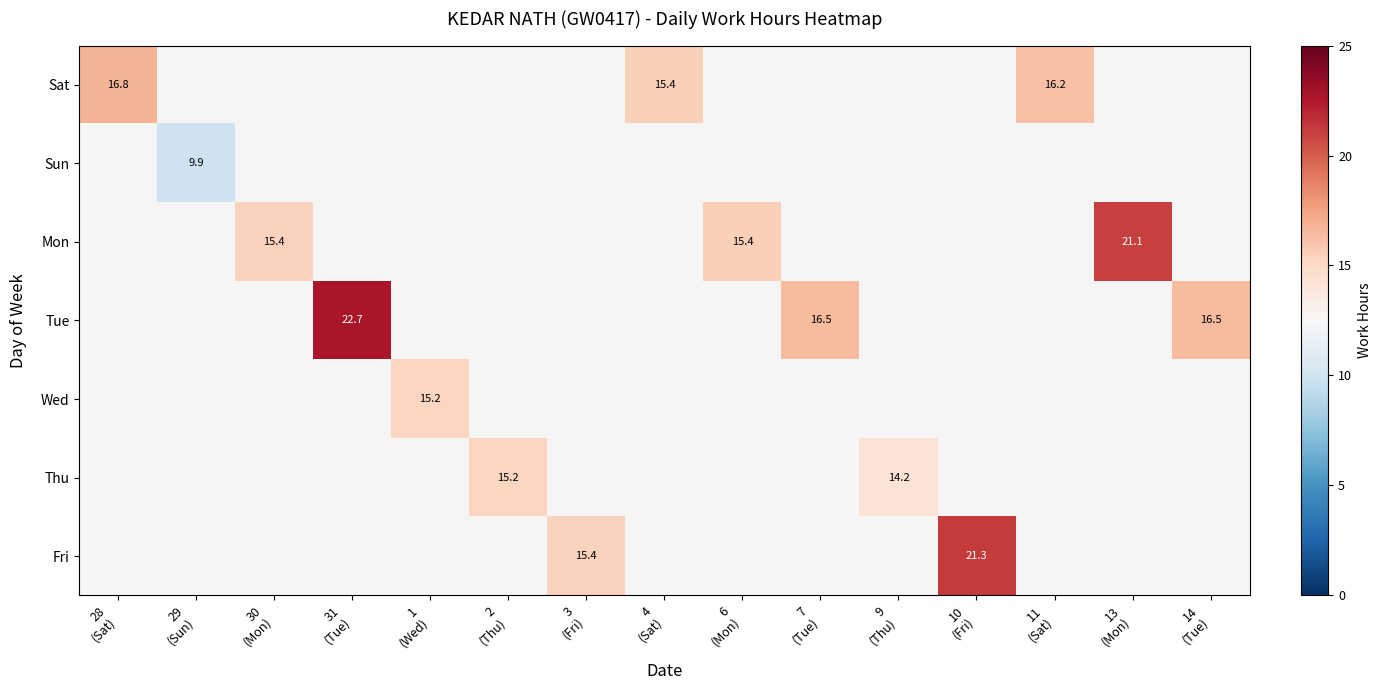

Which has a higher value, 3
(Fri) or 10
(Fri)?

10
(Fri)